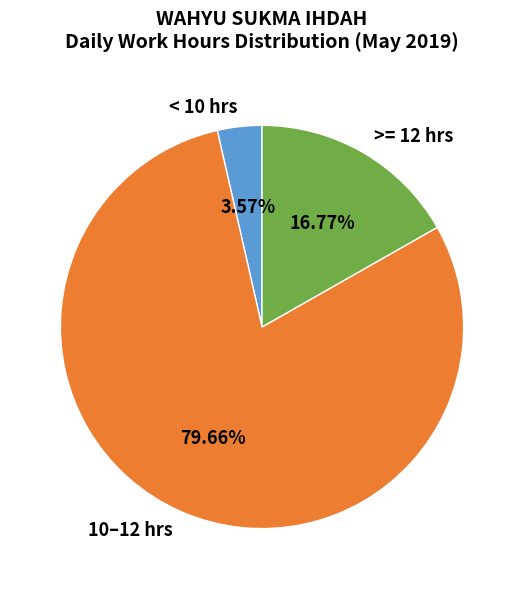

How many segments does this pie chart have?

3